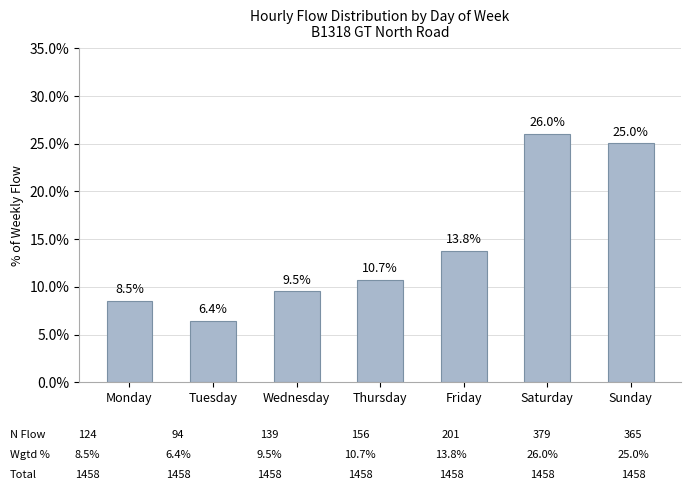

What is the difference between the maximum and minimum values?

19.5